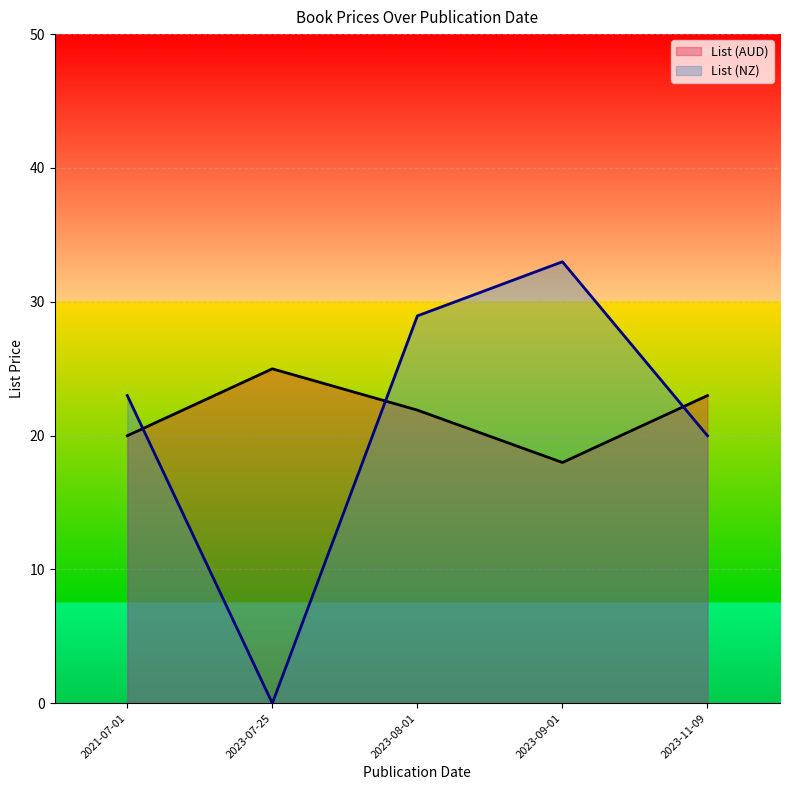

Which series has the largest range (max minus min)?

List (NZ)